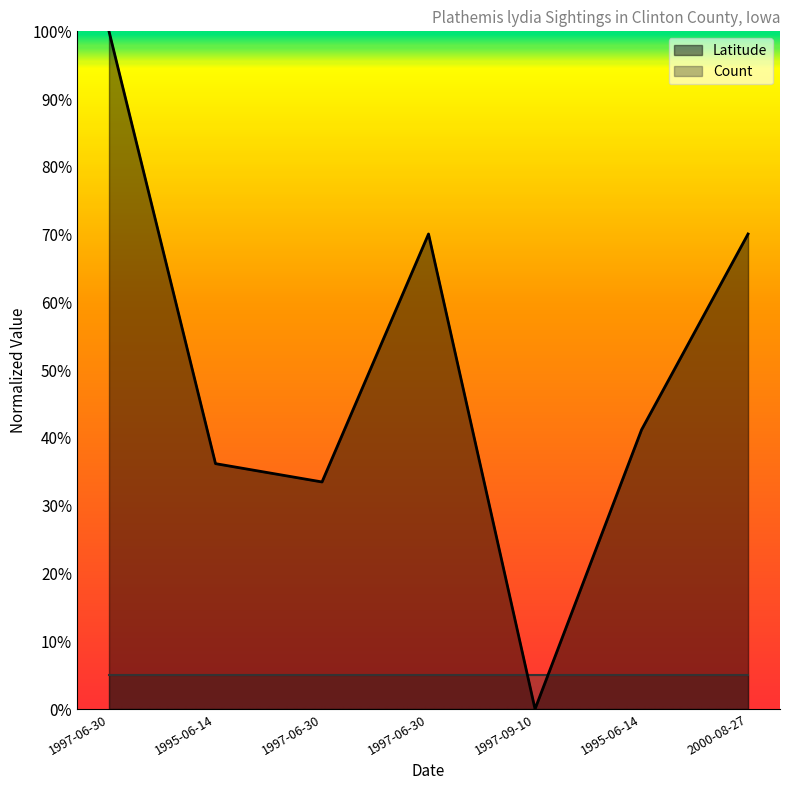

How many interior local peaks (higher than both neighbors) does the data have?

1